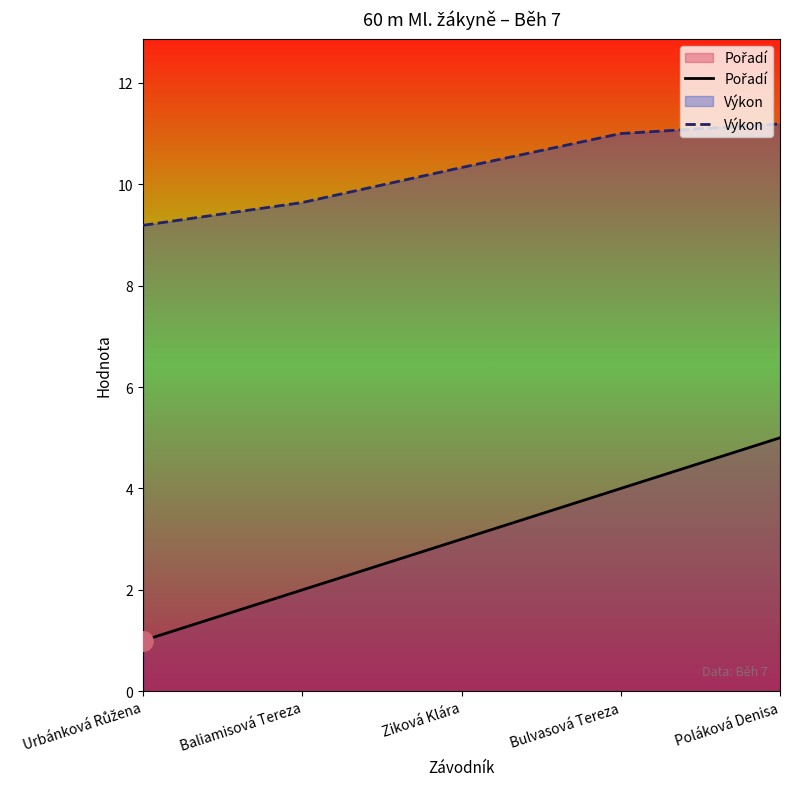

True or false: Pořadí and Výkon cross at least once.

False